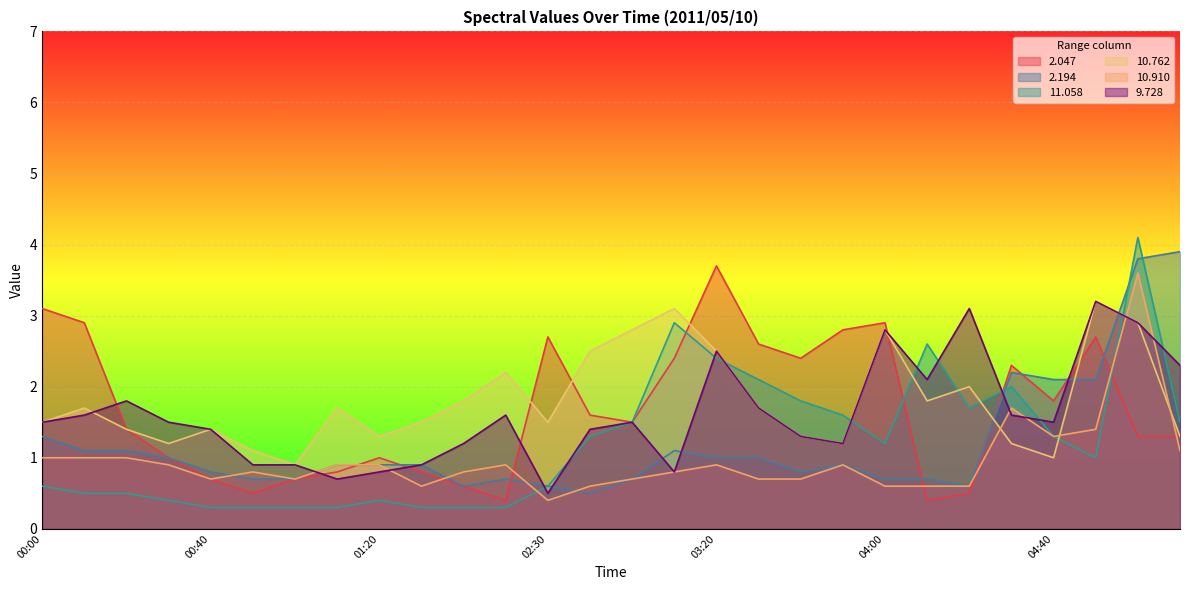

Where do  10.762 and   9.728 first cross each other?

00:10 and 00:20